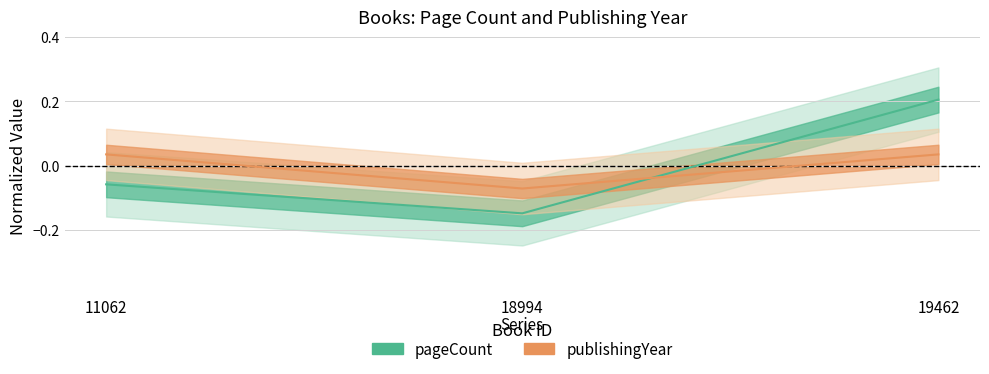

Which series has the widest spread of values?

pageCount